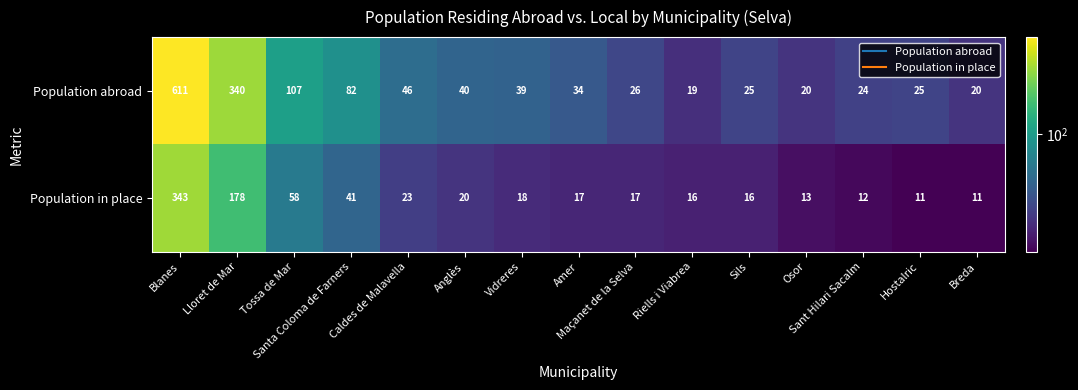

What is the greatest value displayed?

611